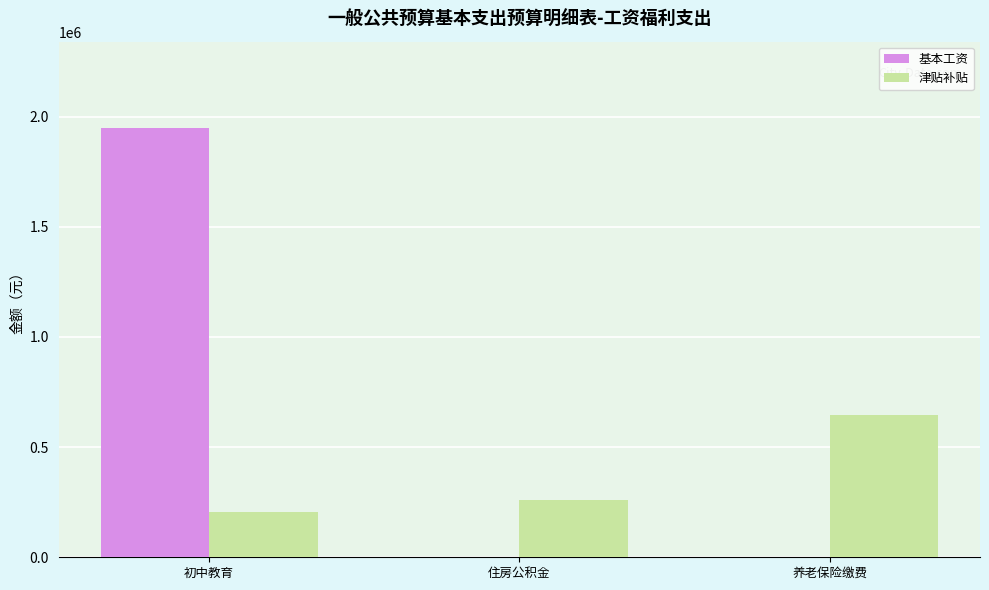

True or false: 津贴补贴 has a value of 307155.7 at 初中教育.

False